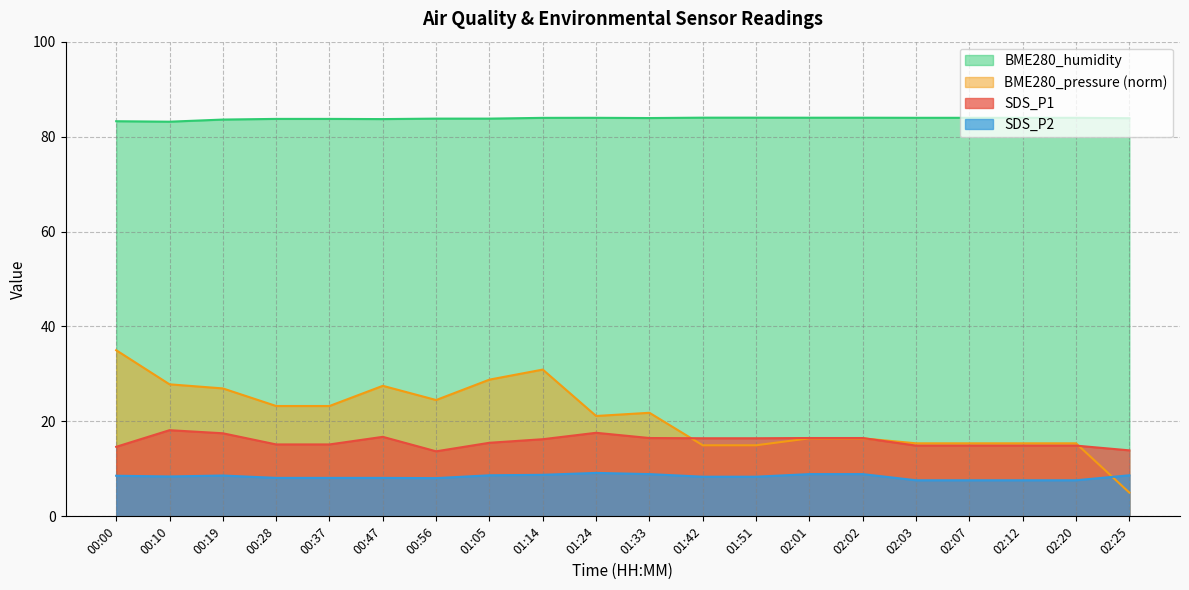

Reading left to right, extract all data points from this chart.

SDS_P1: 00:00=14.7	00:10=18.1	00:19=17.5	00:28=15.2	00:37=15.2	00:47=16.8	00:56=13.7	01:05=15.5	01:14=16.2	01:24=17.6	01:33=16.5	01:42=16.4	01:51=16.4	02:01=16.5	02:02=16.5	02:03=14.9	02:07=14.9	02:12=14.9	02:20=14.9	02:25=13.9
SDS_P2: 00:00=8.6	00:10=8.4	00:19=8.6	00:28=8.1	00:37=8.1	00:47=8.1	00:56=8.1	01:05=8.7	01:14=8.8	01:24=9.2	01:33=8.9	01:42=8.3	01:51=8.3	02:01=8.9	02:02=8.9	02:03=7.6	02:07=7.6	02:12=7.6	02:20=7.6	02:25=8.7
BME280_humidity: 00:00=83.2	00:10=83.1	00:19=83.6	00:28=83.7	00:37=83.7	00:47=83.7	00:56=83.8	01:05=83.8	01:14=84.0	01:24=84.0	01:33=83.9	01:42=84.0	01:51=84.0	02:01=84.0	02:02=84.0	02:03=84.0	02:07=84.0	02:12=84.0	02:20=84.0	02:25=83.9
BME280_pressure: 00:00=35.0	00:10=27.8	00:19=27.0	00:28=23.2	00:37=23.2	00:47=27.5	00:56=24.5	01:05=28.8	01:14=30.9	01:24=21.1	01:33=21.8	01:42=15.0	01:51=15.0	02:01=16.4	02:02=16.4	02:03=15.4	02:07=15.4	02:12=15.4	02:20=15.4	02:25=5.0